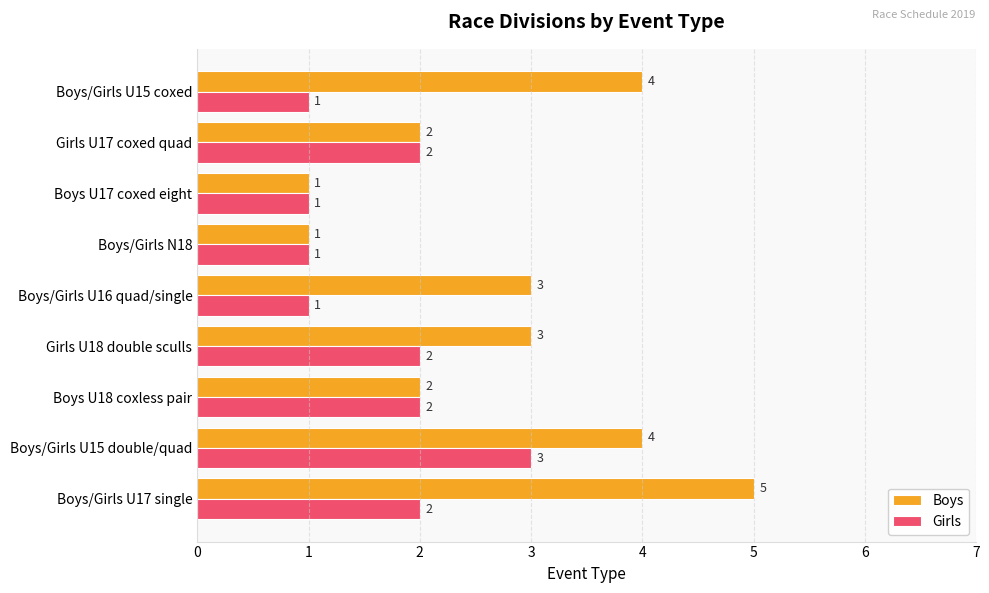

Is it true that Girls equals 1 at Boys/Girls U17 single?

False